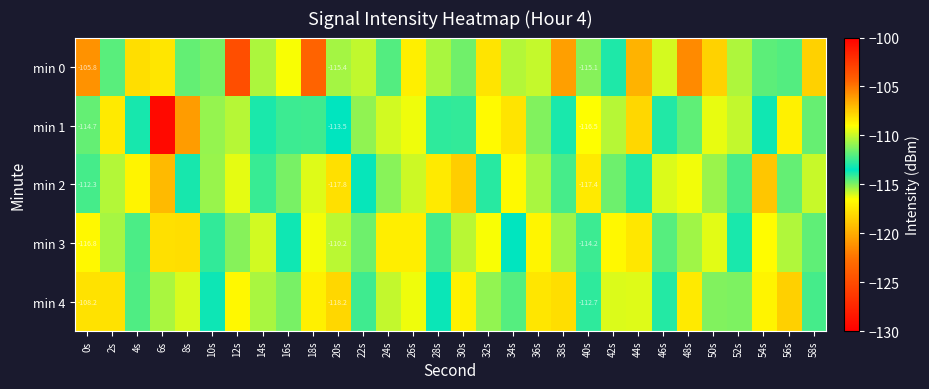

What is the highest value of the min 4 series?

-108.2